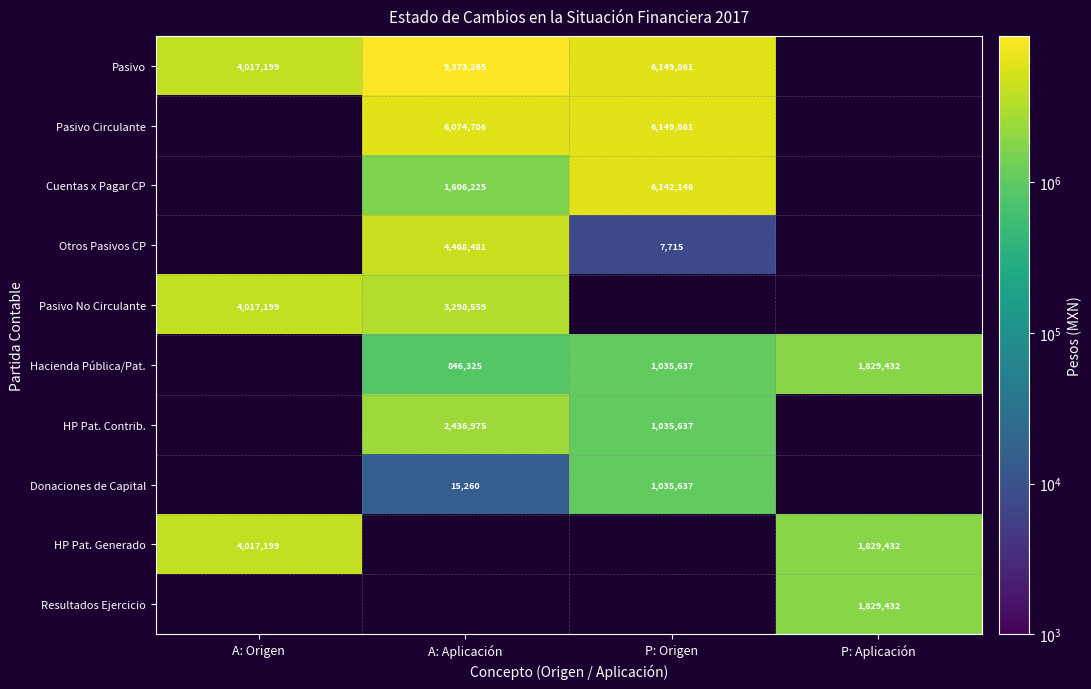

How many series are shown in this chart?

10